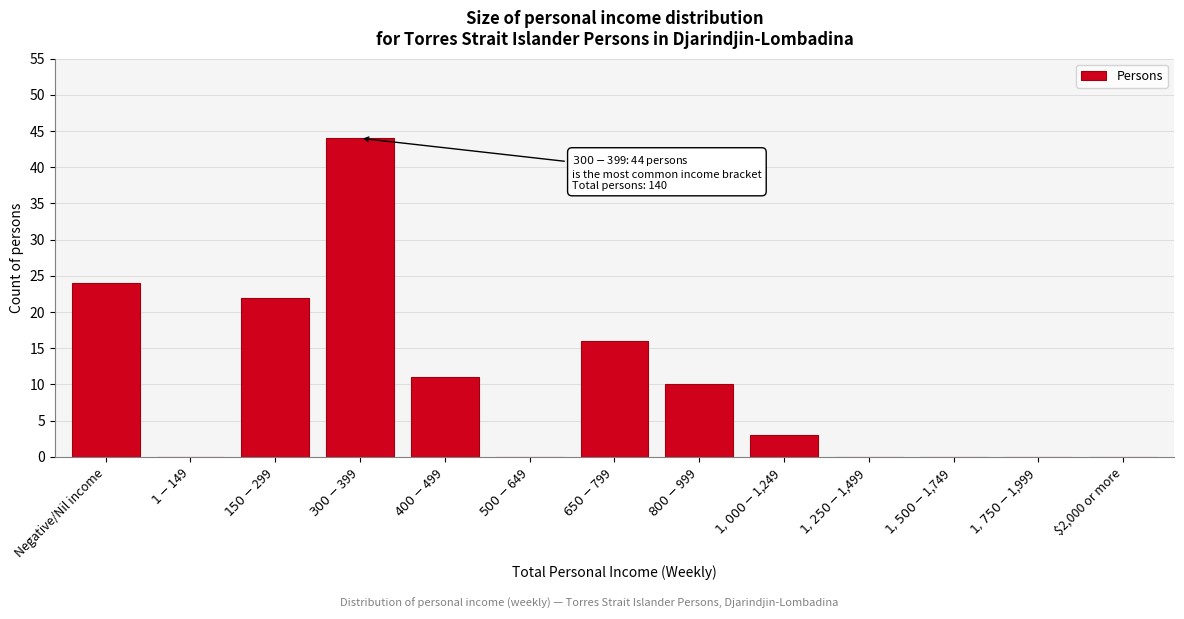

What is the sum of all values?

130